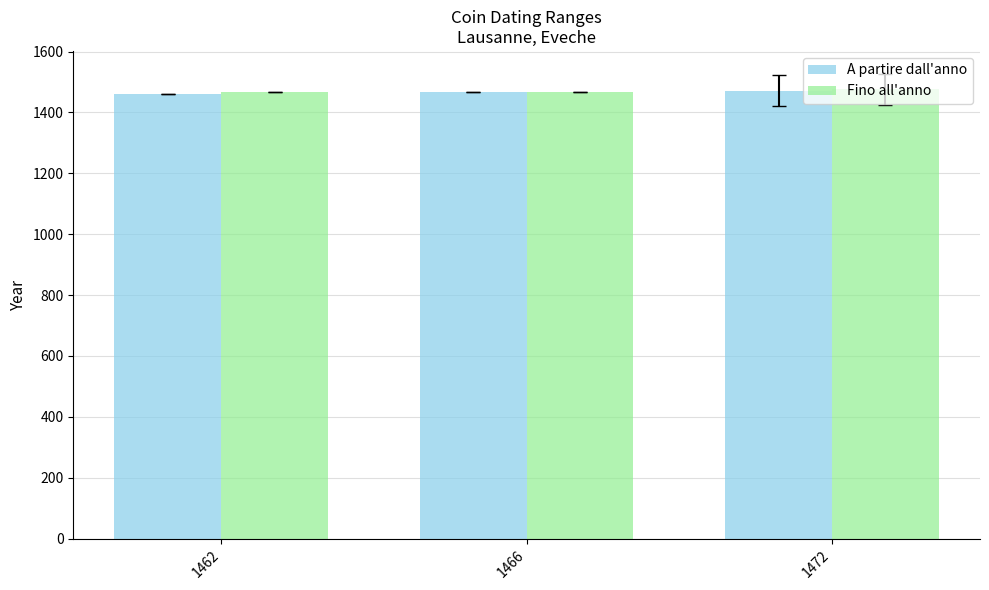

Is it true that Fino all'anno equals 2304 at 1462?

False